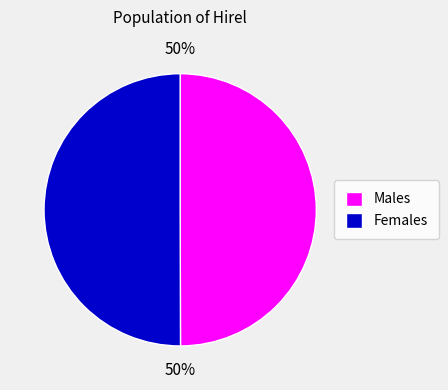

True or false: Males accounts for 35% of the total.

False